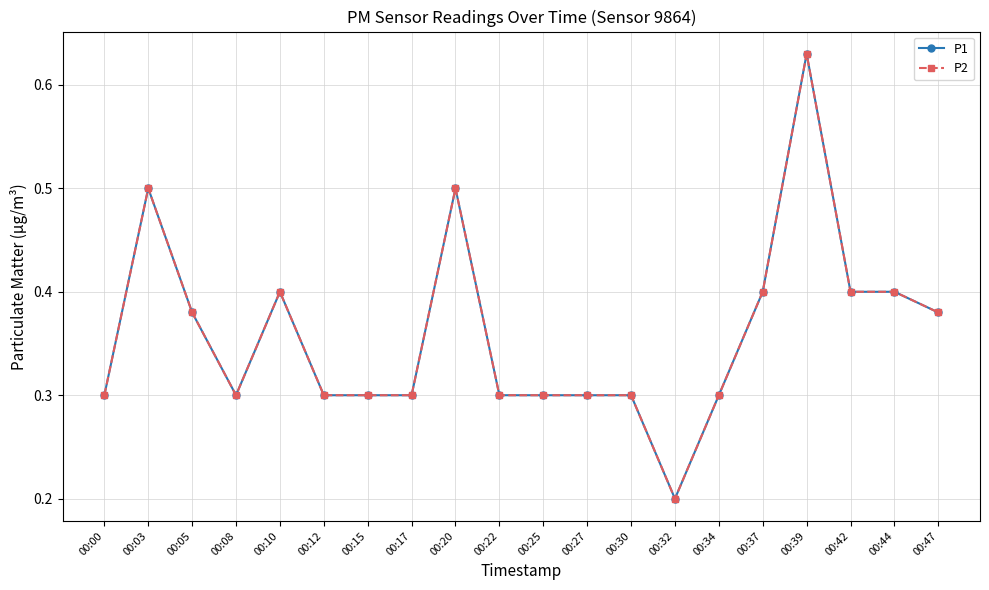

Reading right to left, what are all the values shown in this chart?

P1: 00:47=0.4	00:44=0.4	00:42=0.4	00:39=0.6	00:37=0.4	00:34=0.3	00:32=0.2	00:30=0.3	00:27=0.3	00:25=0.3	00:22=0.3	00:20=0.5	00:17=0.3	00:15=0.3	00:12=0.3	00:10=0.4	00:08=0.3	00:05=0.4	00:03=0.5	00:00=0.3
P2: 00:47=0.4	00:44=0.4	00:42=0.4	00:39=0.6	00:37=0.4	00:34=0.3	00:32=0.2	00:30=0.3	00:27=0.3	00:25=0.3	00:22=0.3	00:20=0.5	00:17=0.3	00:15=0.3	00:12=0.3	00:10=0.4	00:08=0.3	00:05=0.4	00:03=0.5	00:00=0.3